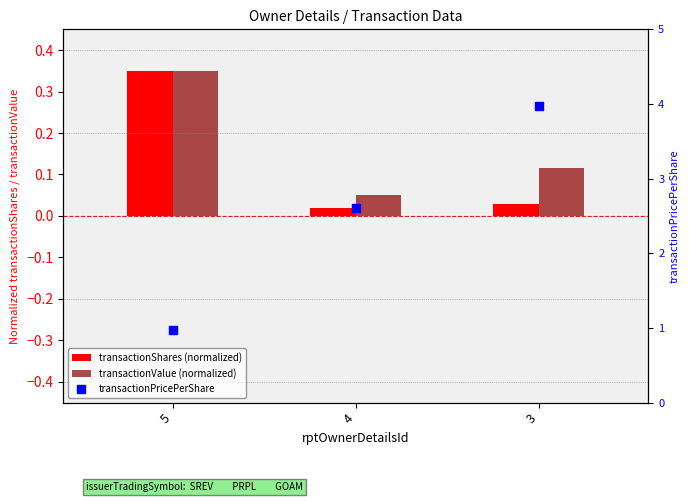

At which category is the sum across all series the highest?

3